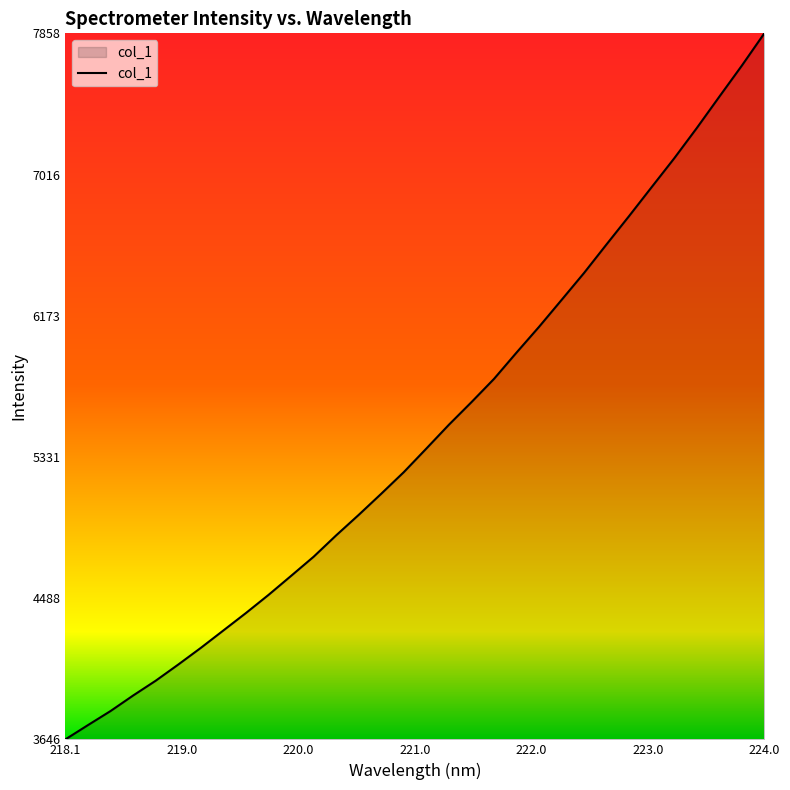

What is the difference between the maximum and minimum values?

4212.4